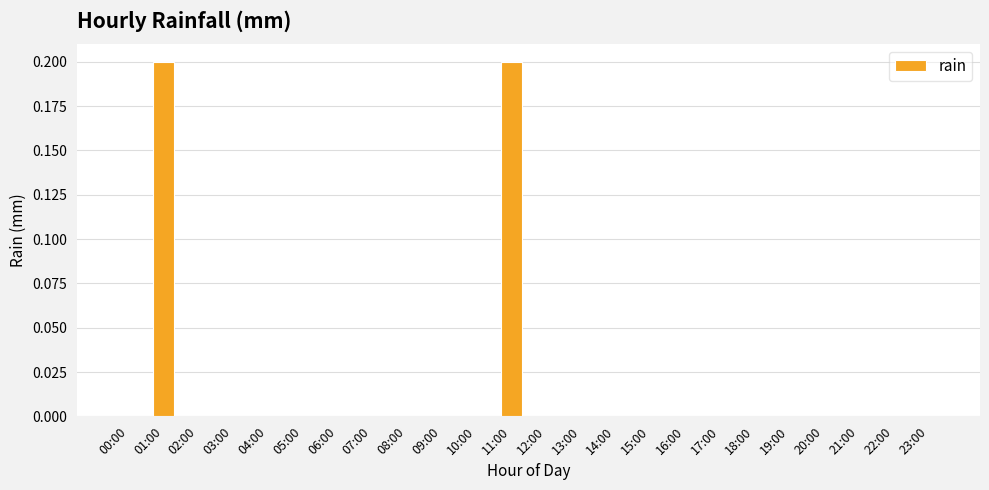

Reading left to right, what are all the values shown in this chart?

00:00=0.0	01:00=0.2	02:00=0.0	03:00=0.0	04:00=0.0	05:00=0.0	06:00=0.0	07:00=0.0	08:00=0.0	09:00=0.0	10:00=0.0	11:00=0.2	12:00=0.0	13:00=0.0	14:00=0.0	15:00=0.0	16:00=0.0	17:00=0.0	18:00=0.0	19:00=0.0	20:00=0.0	21:00=0.0	22:00=0.0	23:00=0.0